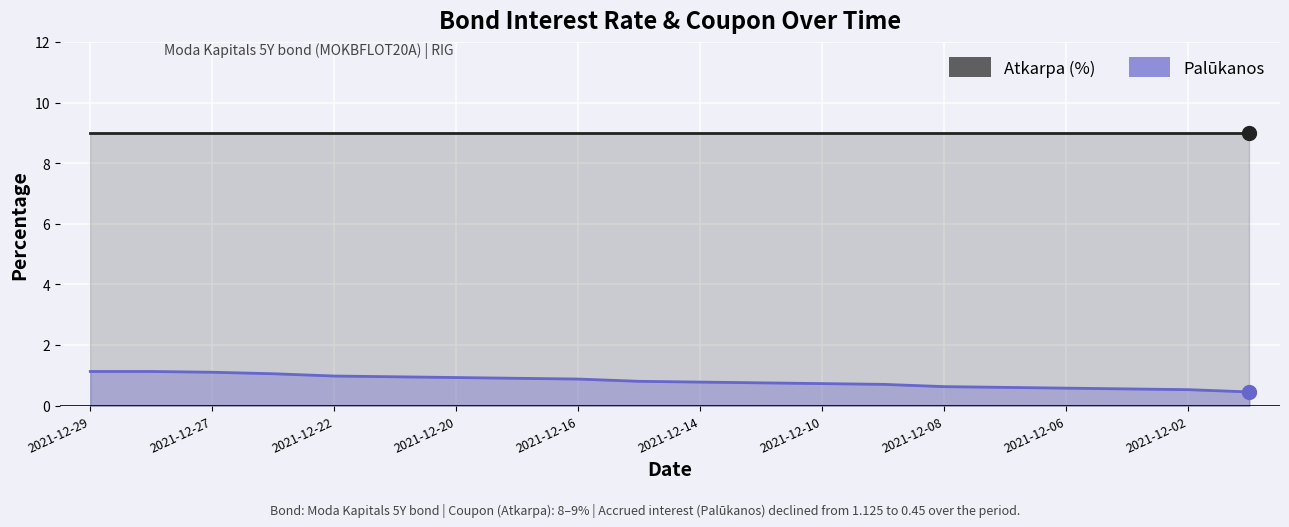

What is the sum of all values?

16.1